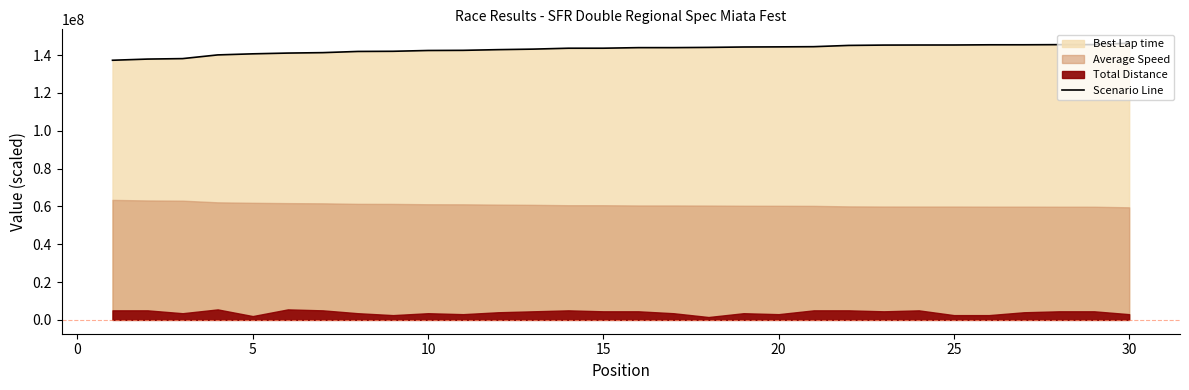

What is the minimum value for Scenario Line?

137280000